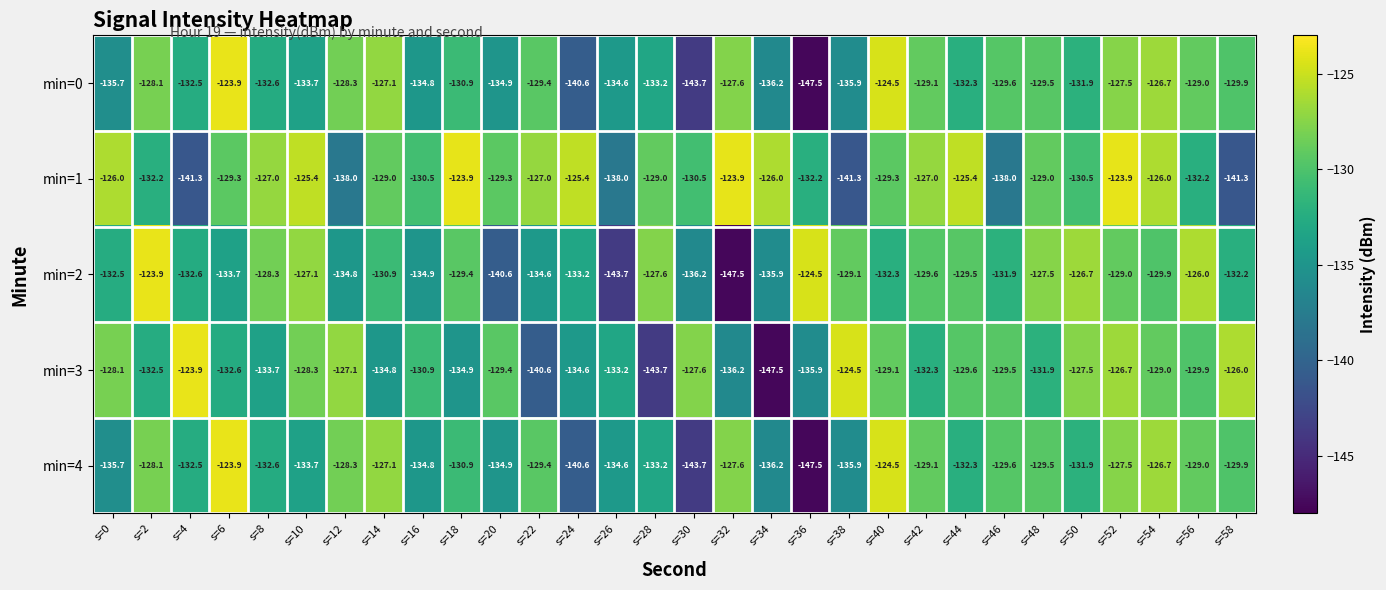

The value of min=3 at s=8 is -208.3. True or false?

False